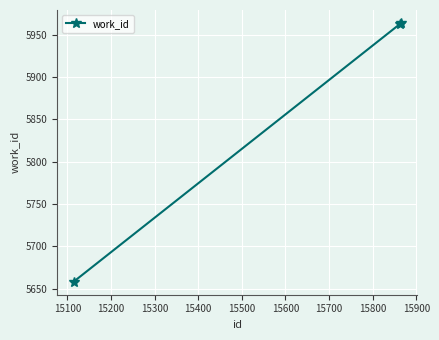

What is the average value?

5862